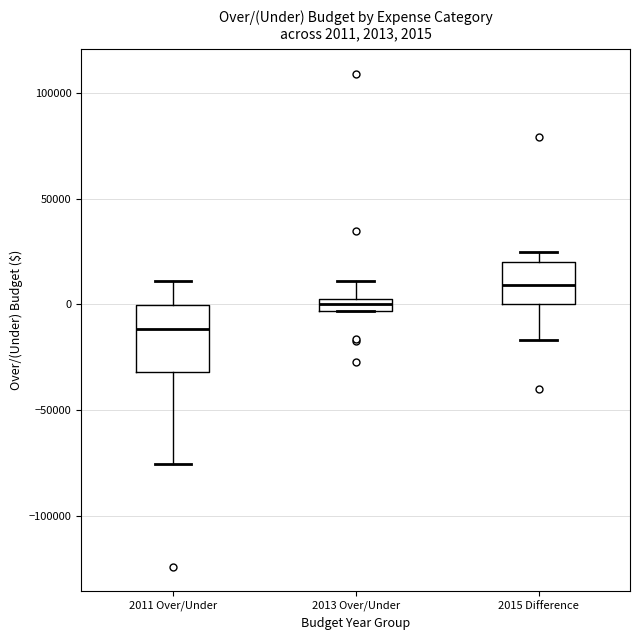

Which box is the tallest, from its lower edge to its upper edge?

2011 Over/Under